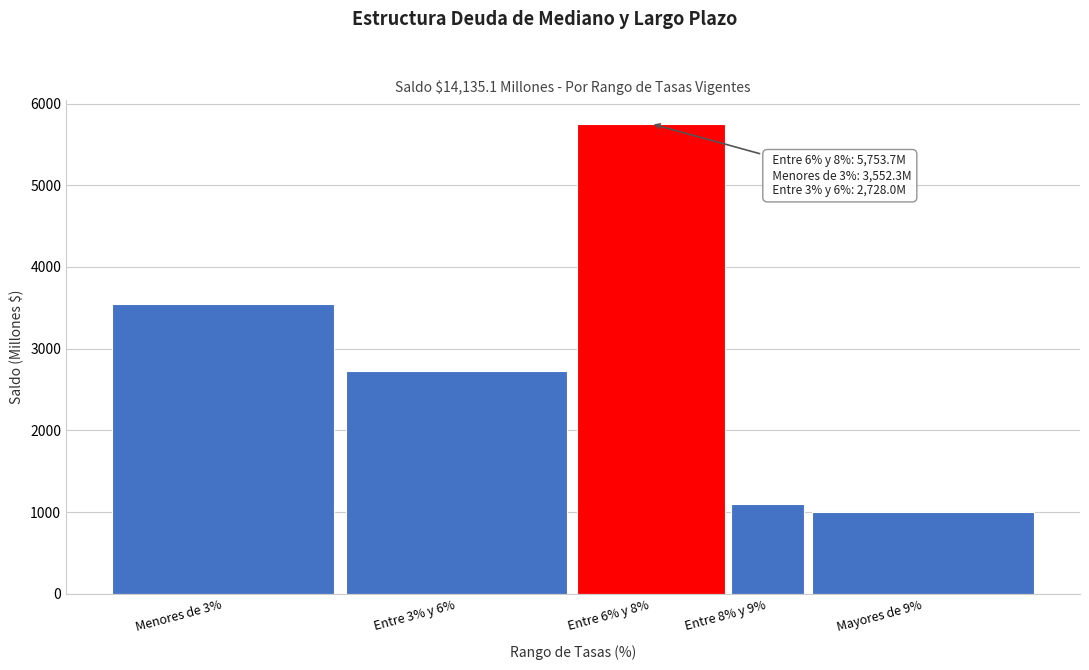

Reading right to left, what are all the values shown in this chart?

Mayores de 9%=1000.0	Entre 8% y 9%=1101.1	Entre 6% y 8%=5753.7	Entre 3% y 6%=2728.0	Menores de 3%=3552.3